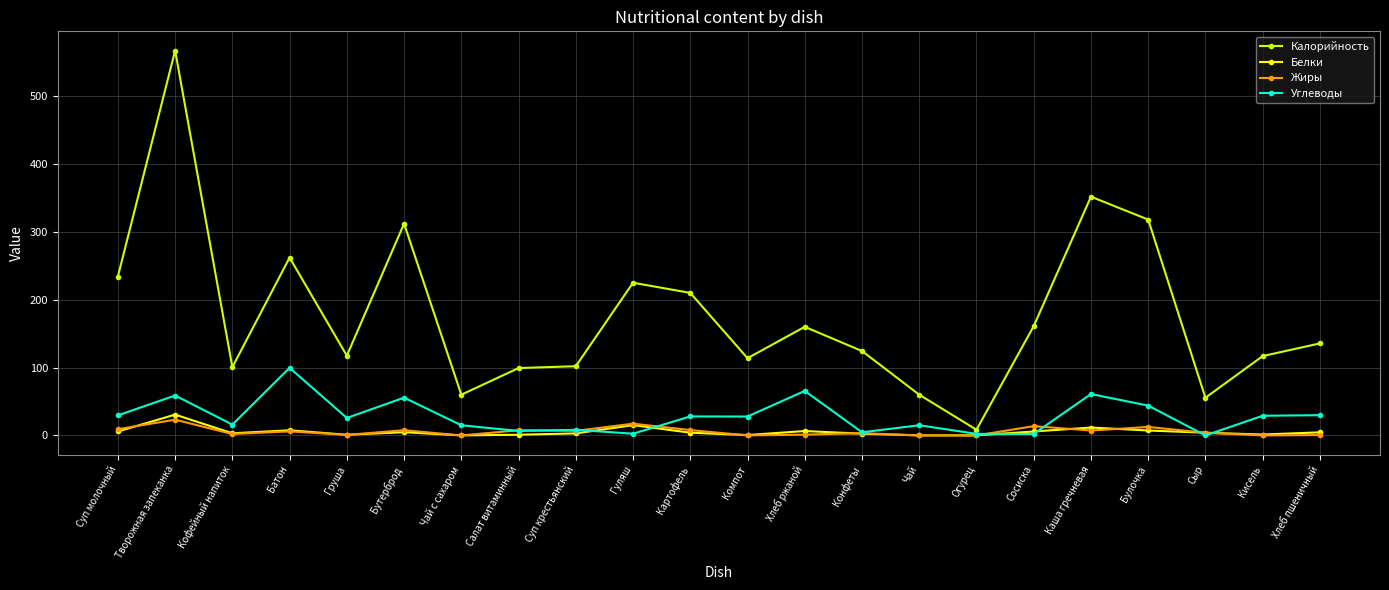

What are all the series names shown in the legend?

Калорийность, Белки, Жиры, Углеводы